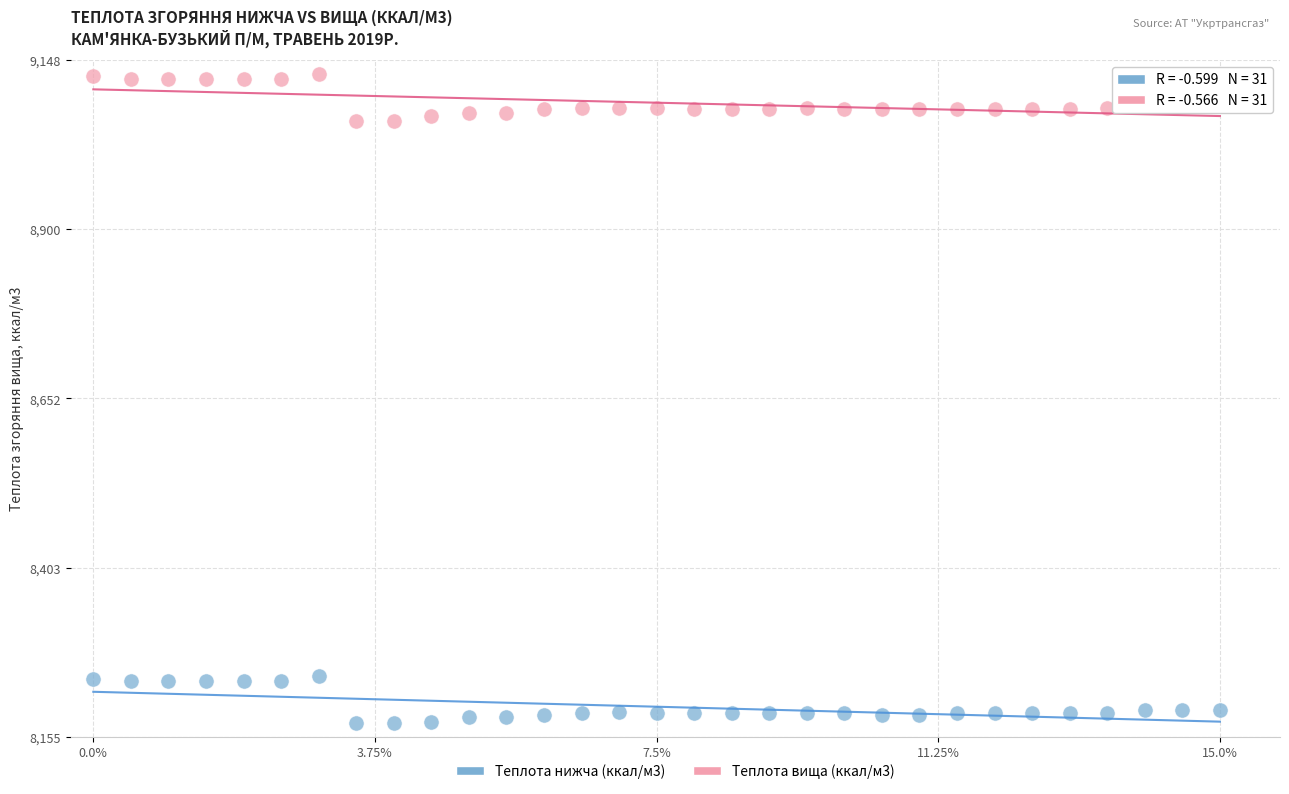

Across all data points, what is the range of X values (max minus min)?

15.0